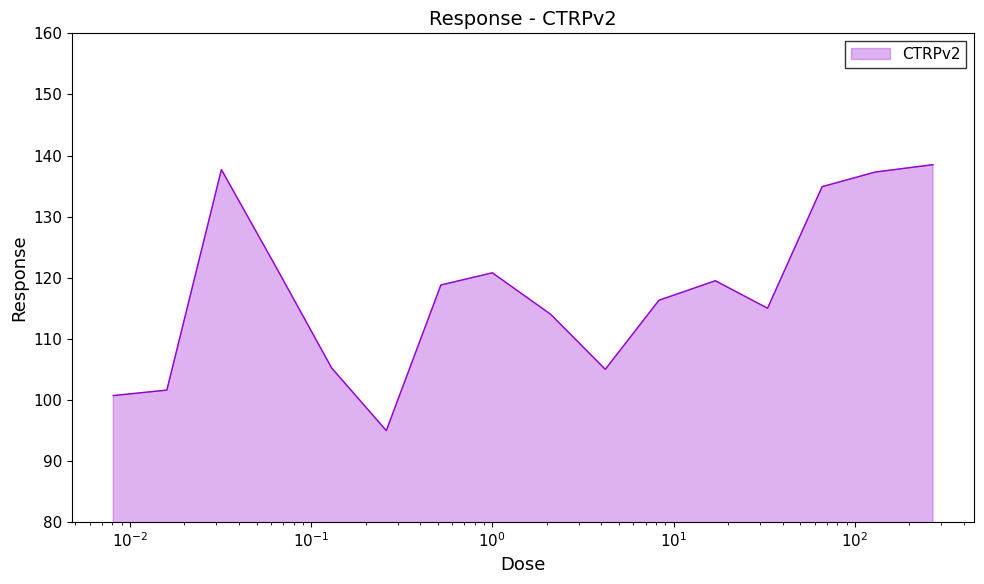

What is the maximum value shown in the chart?

138.5